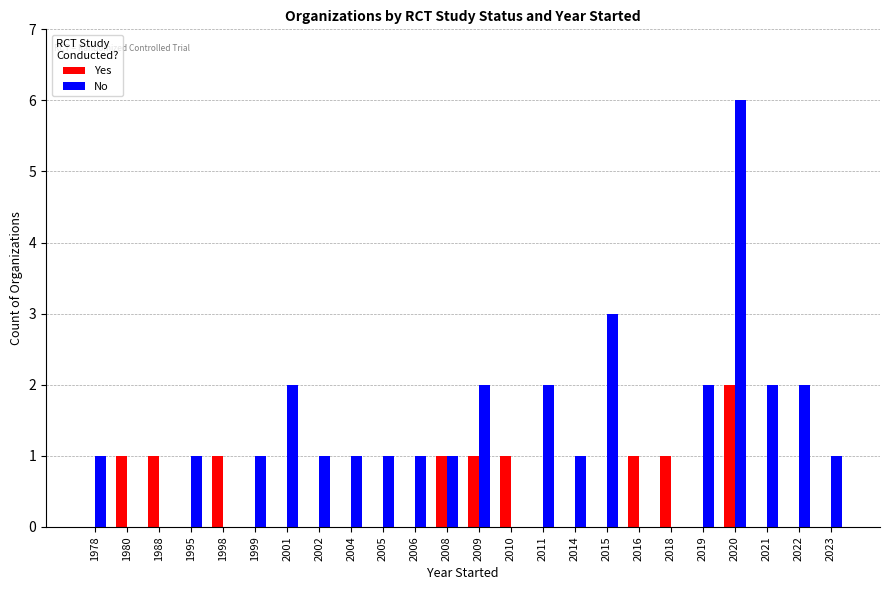

The value of Yes at 1980 is 1. True or false?

True